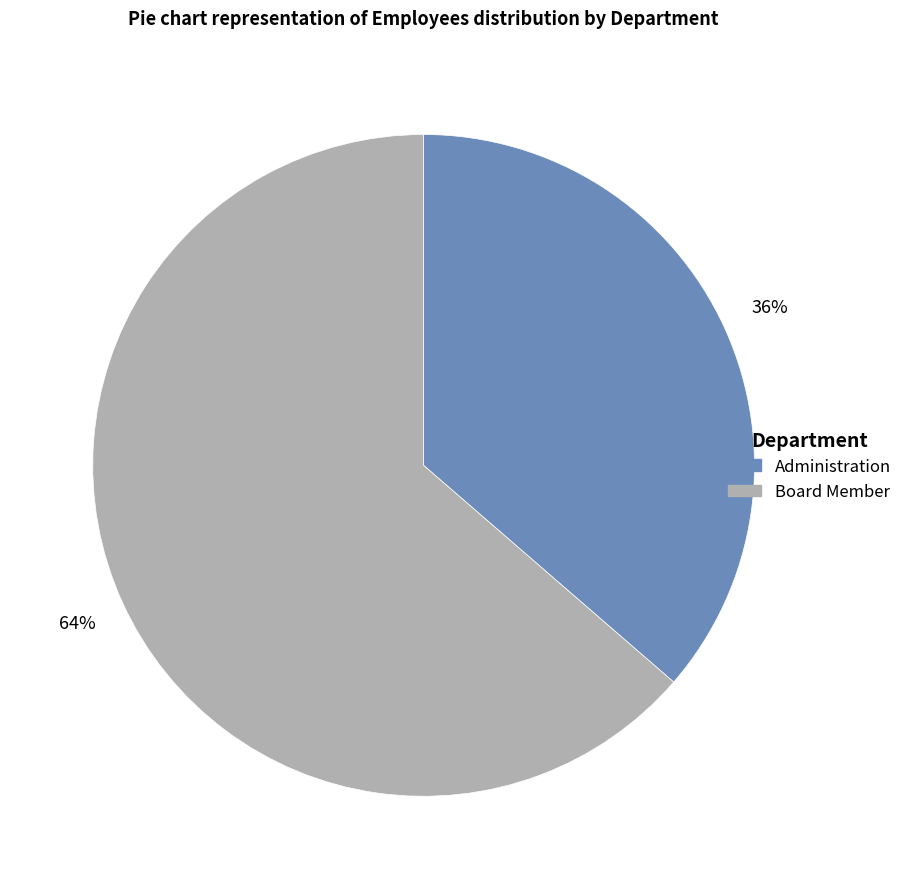

To the nearest percent, what portion does Board Member represent?

64%